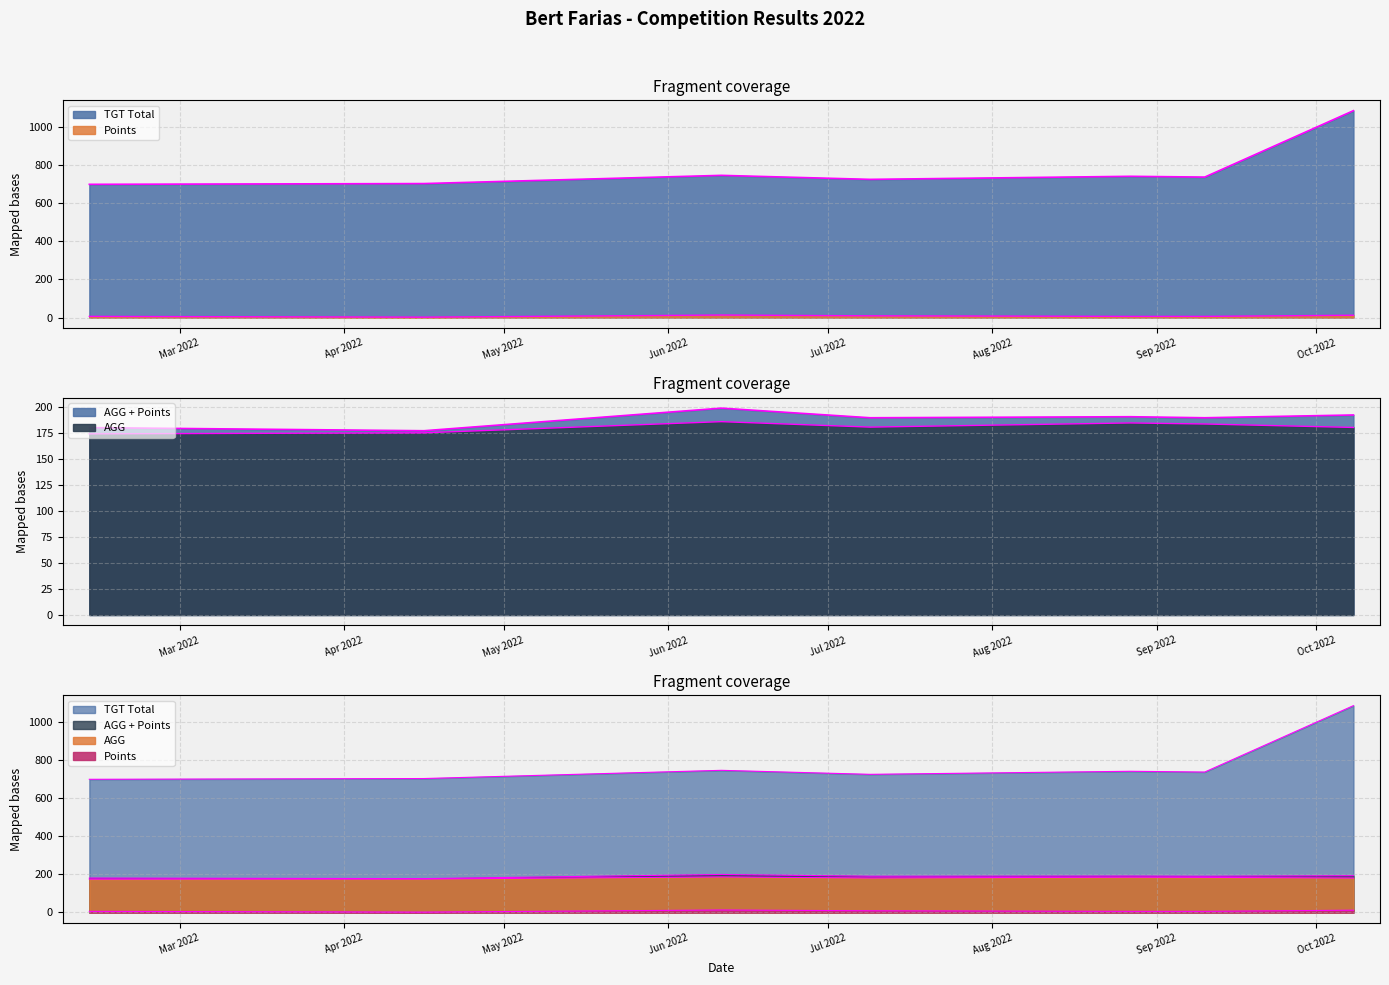

How many values in the TGT Total series exceed 736?

3